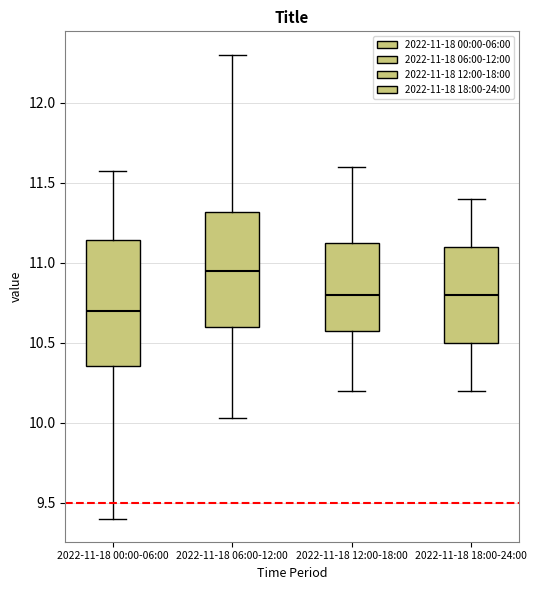

Reading left to right, read every box against the y-axis: the position of its median line, the range the box covers, and the ends of its whiskers. The values are not printed on the chart, so give them approximately, as read against the axis.

2022-11-18 00:00-06:00: median 10.70, box 10.35 to 11.15, whiskers 9.40 to 11.55
2022-11-18 06:00-12:00: median 10.95, box 10.60 to 11.30, whiskers 10.05 to 12.30
2022-11-18 12:00-18:00: median 10.80, box 10.60 to 11.15, whiskers 10.20 to 11.60
2022-11-18 18:00-24:00: median 10.80, box 10.50 to 11.10, whiskers 10.20 to 11.40